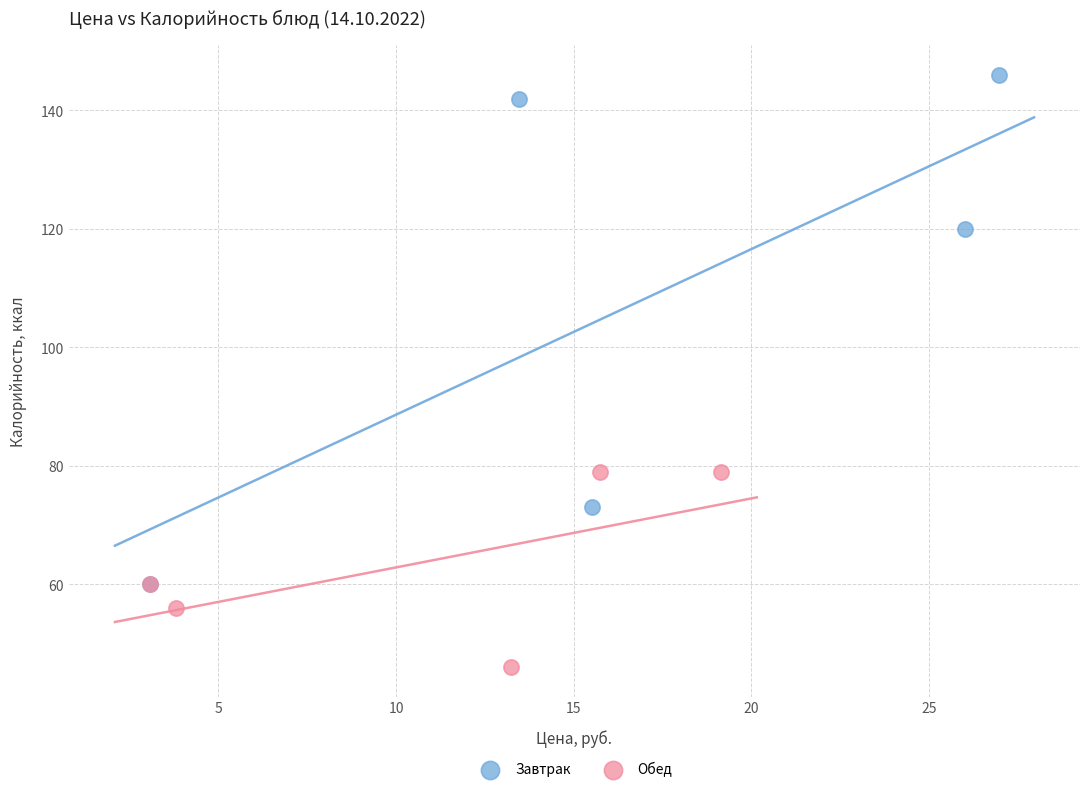

Which series reaches the maximum Y coordinate?

Завтрак